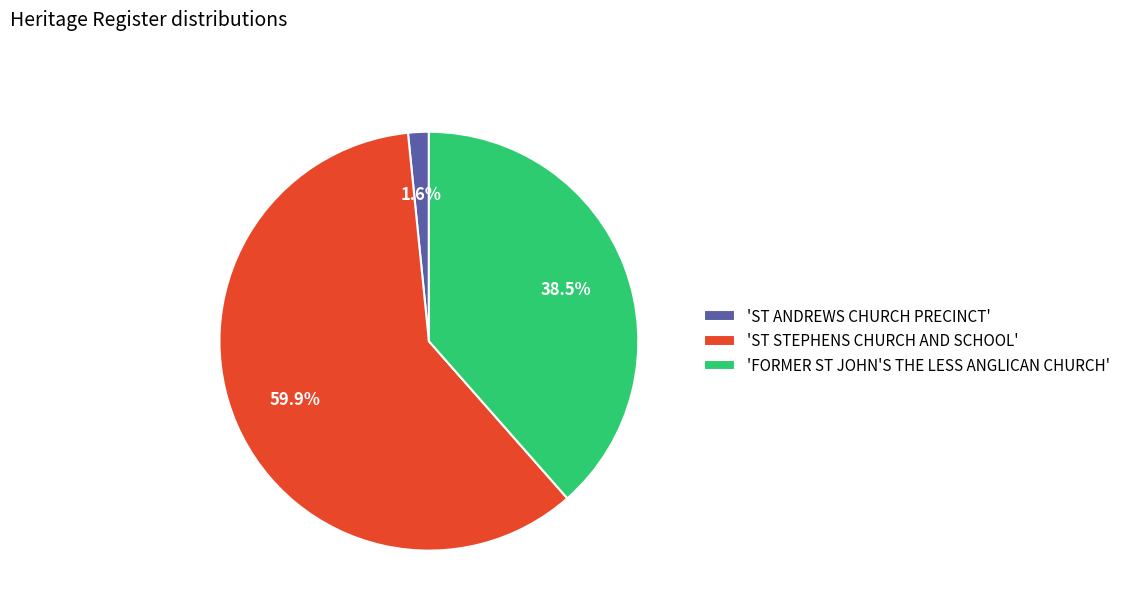

Count the number of slices in the pie.

3